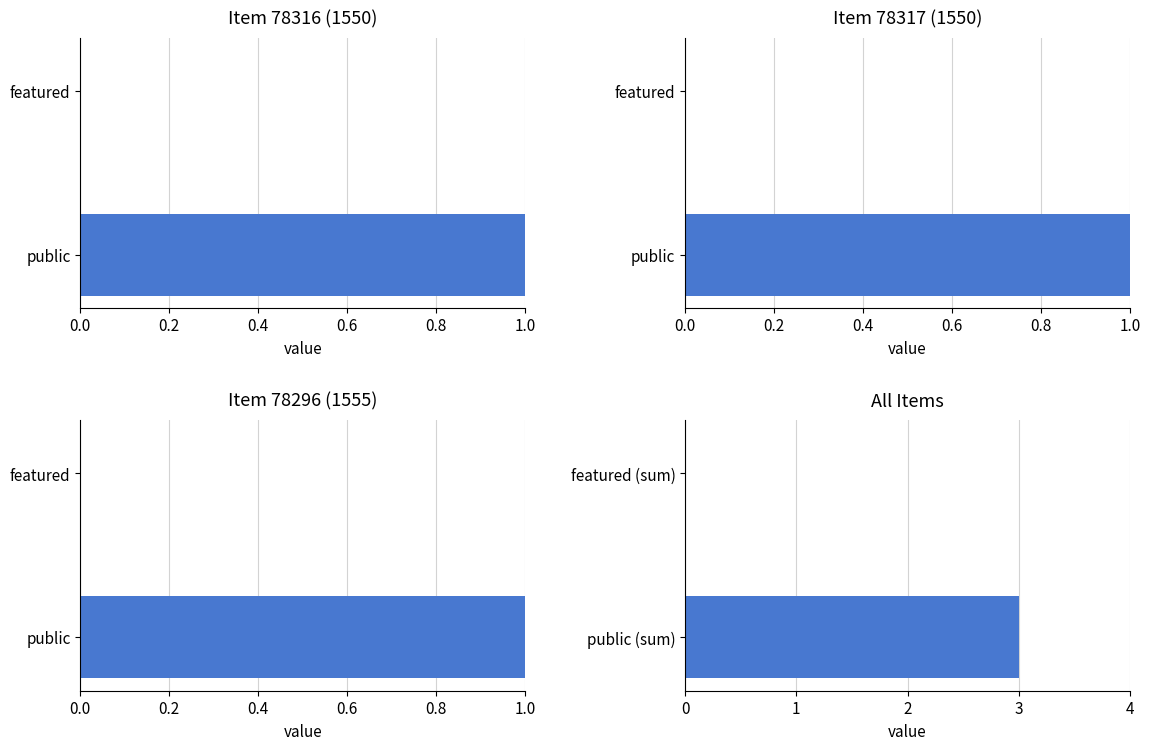

How many values are above zero?

1